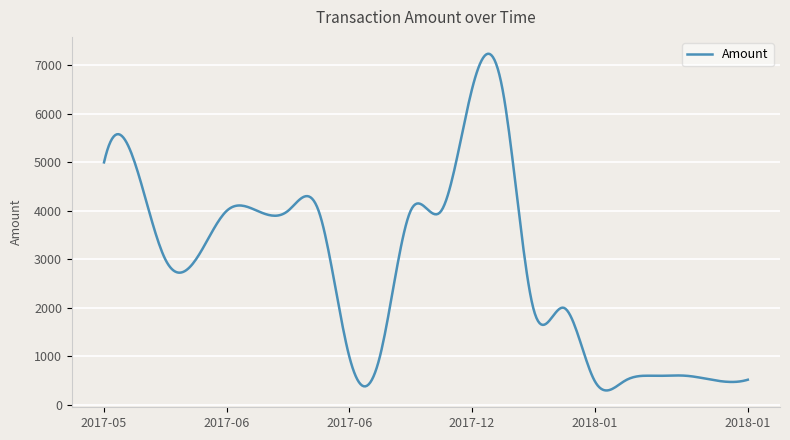

Does the chart display data point markers on the line(s)?

No